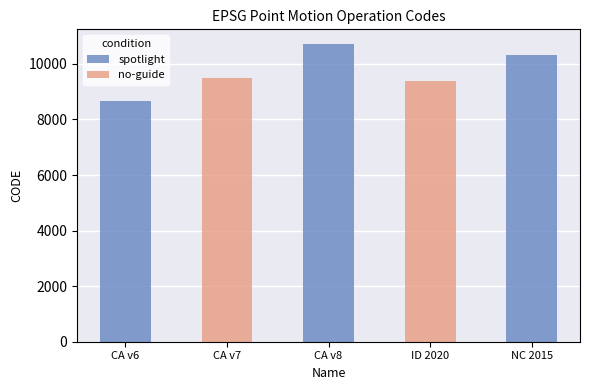

Reading left to right, transcribe all the data shown in this chart.

February 19, 2025=8676	February 19, 2025=9483	February 19, 2025=10707	August 29, 2020=9375	March 31, 2023=10323